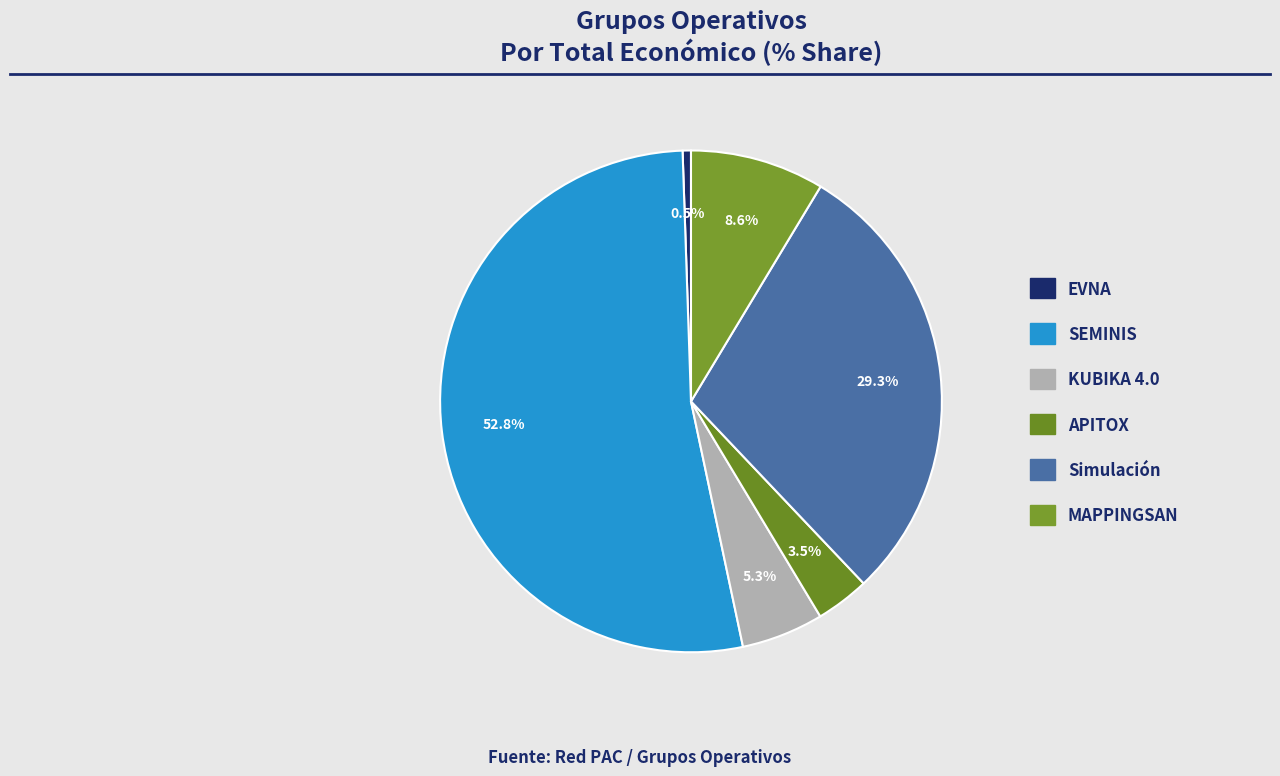

Which has a higher value, KUBIKA 4.0 or APITOX?

KUBIKA 4.0